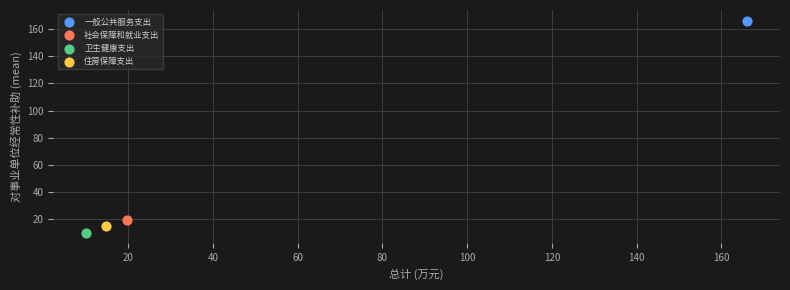

Which series reaches the minimum Y coordinate?

卫生健康支出